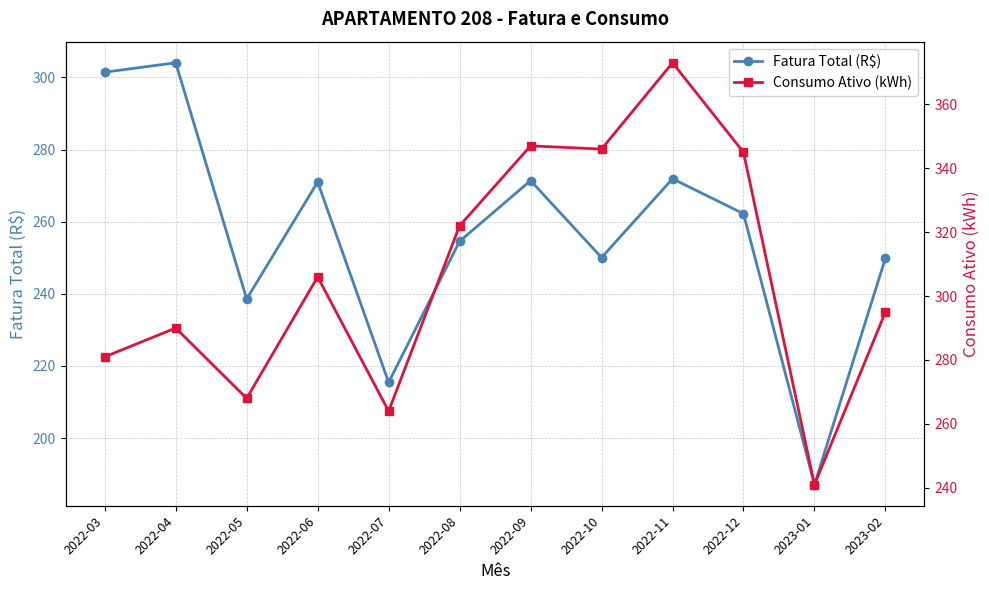

Which series has the largest range (max minus min)?

Consumo Ativo (kWh)